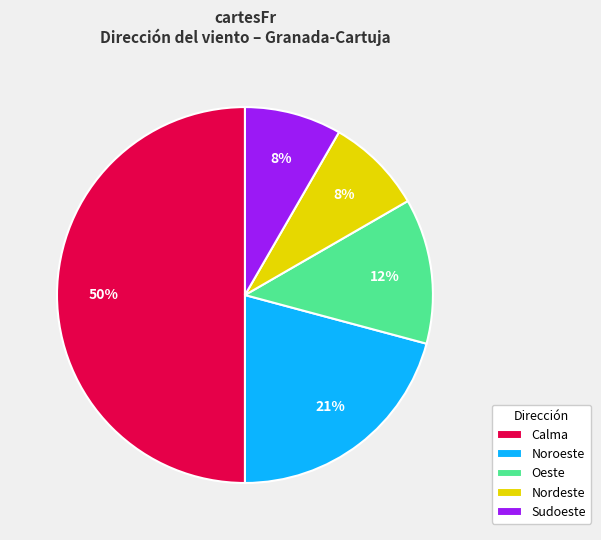

Count the number of slices in the pie.

5